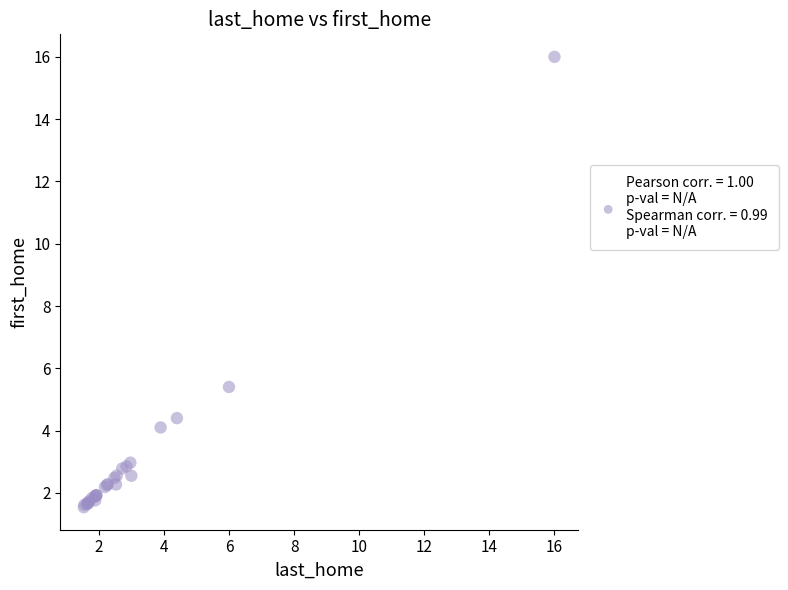

What Y value in the scatter plot is closest to 8?

5.4